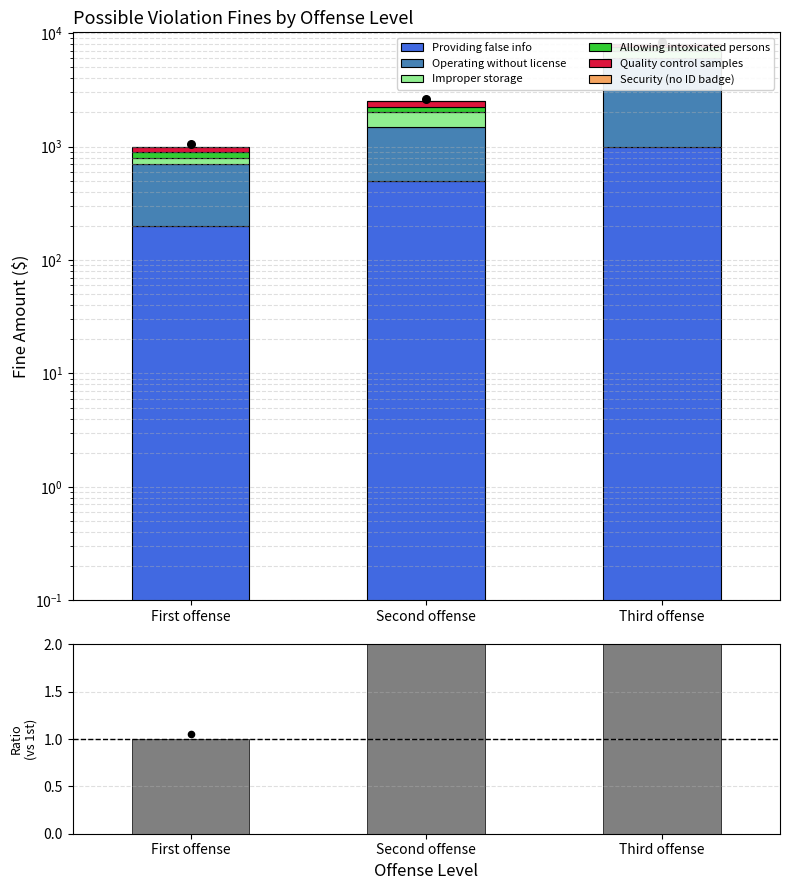

Which series has the widest spread of Y values?

Operating without license